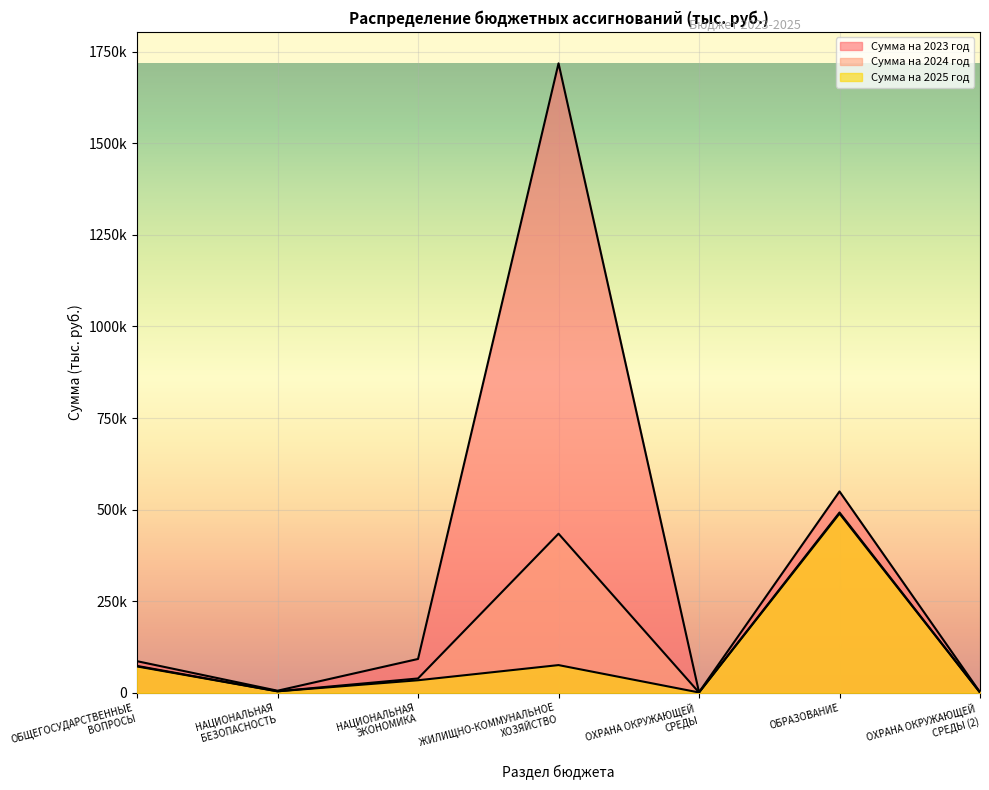

Rank the series by their maximum value, from lowest to highest.

Сумма на 2025 год, Сумма на 2024 год, Сумма на 2023 год